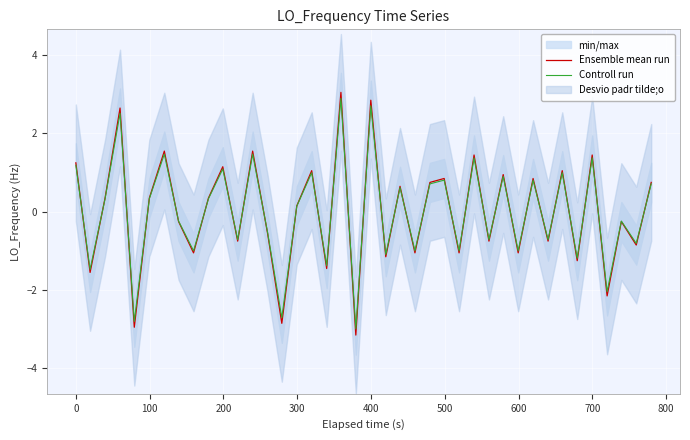

What is the highest value of the Controll run series?

2.9